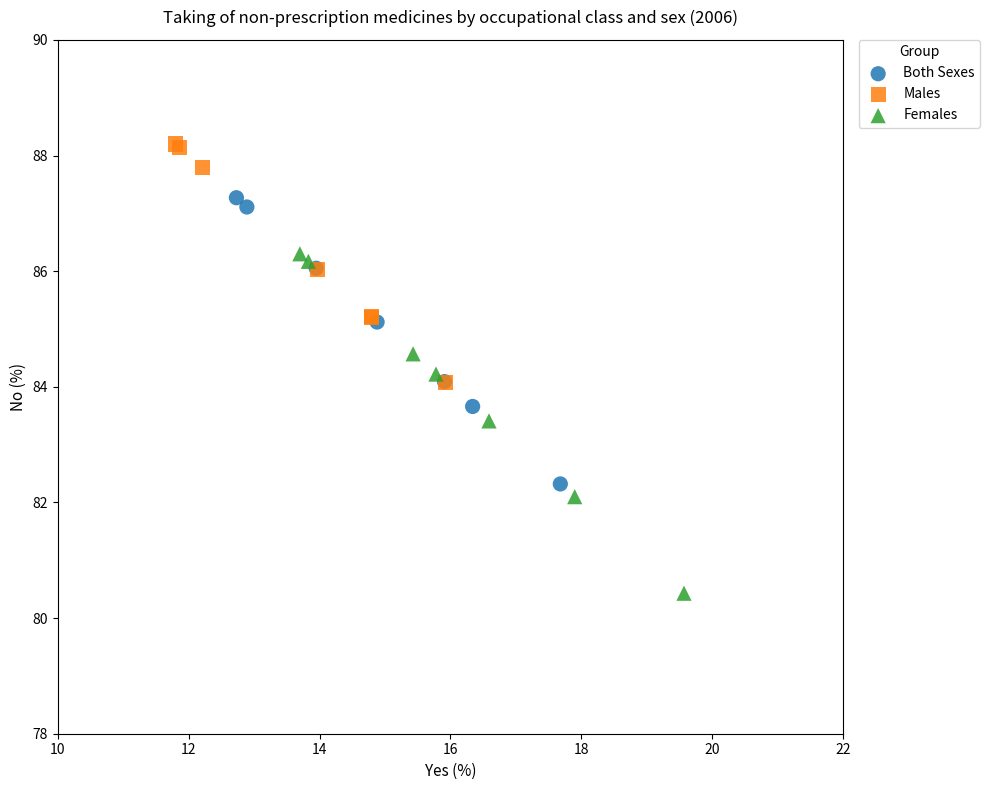

Which series contains the highest Y value?

Males